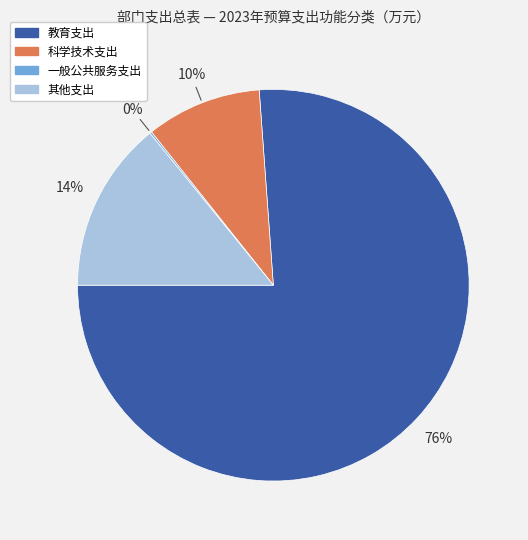

To the nearest percent, what is the difference between the largest and smallest slice percentages?

76%